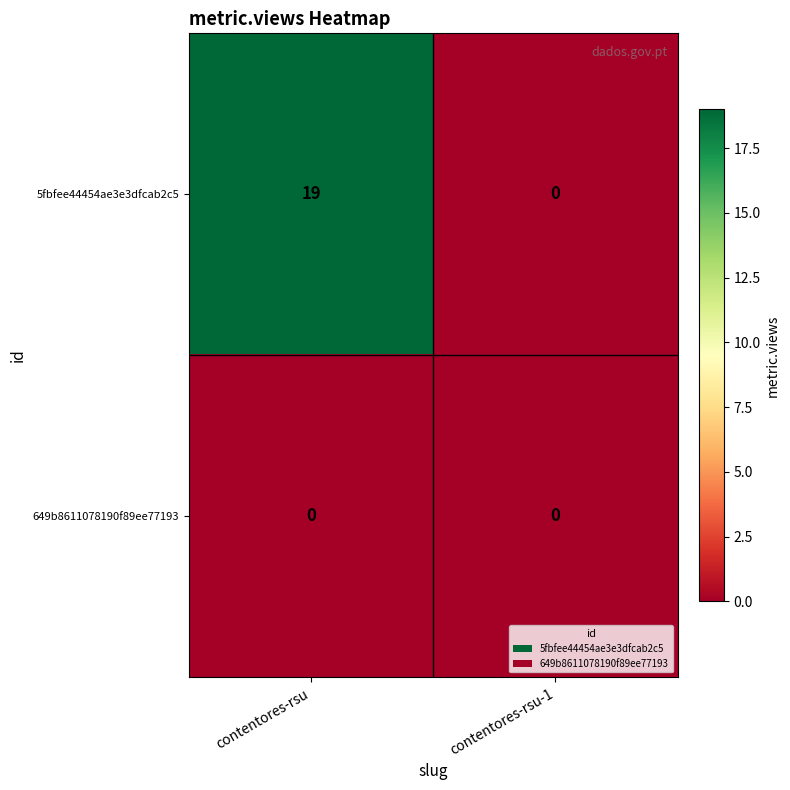

List the series in order of their overall mean, lowest first.

649b8611078190f89ee77193, 5fbfee44454ae3e3dfcab2c5